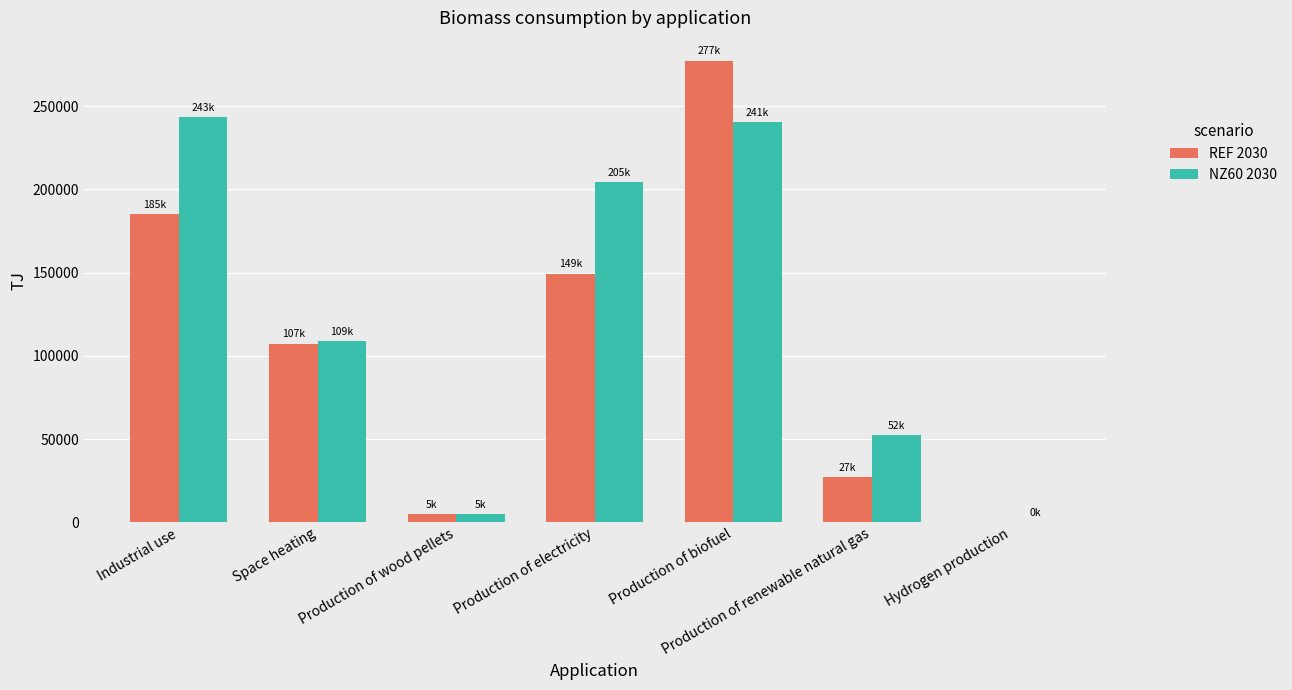

How many series are shown in this chart?

2